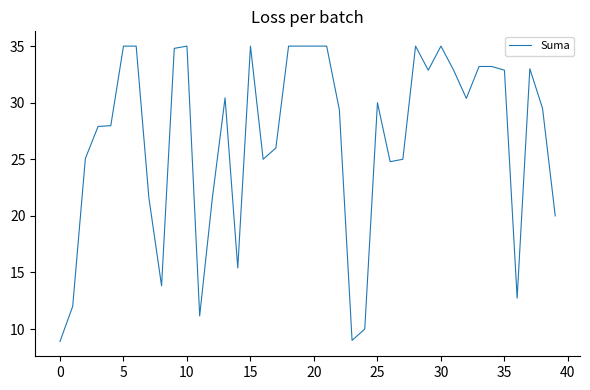

What is the greatest value displayed?

35.0